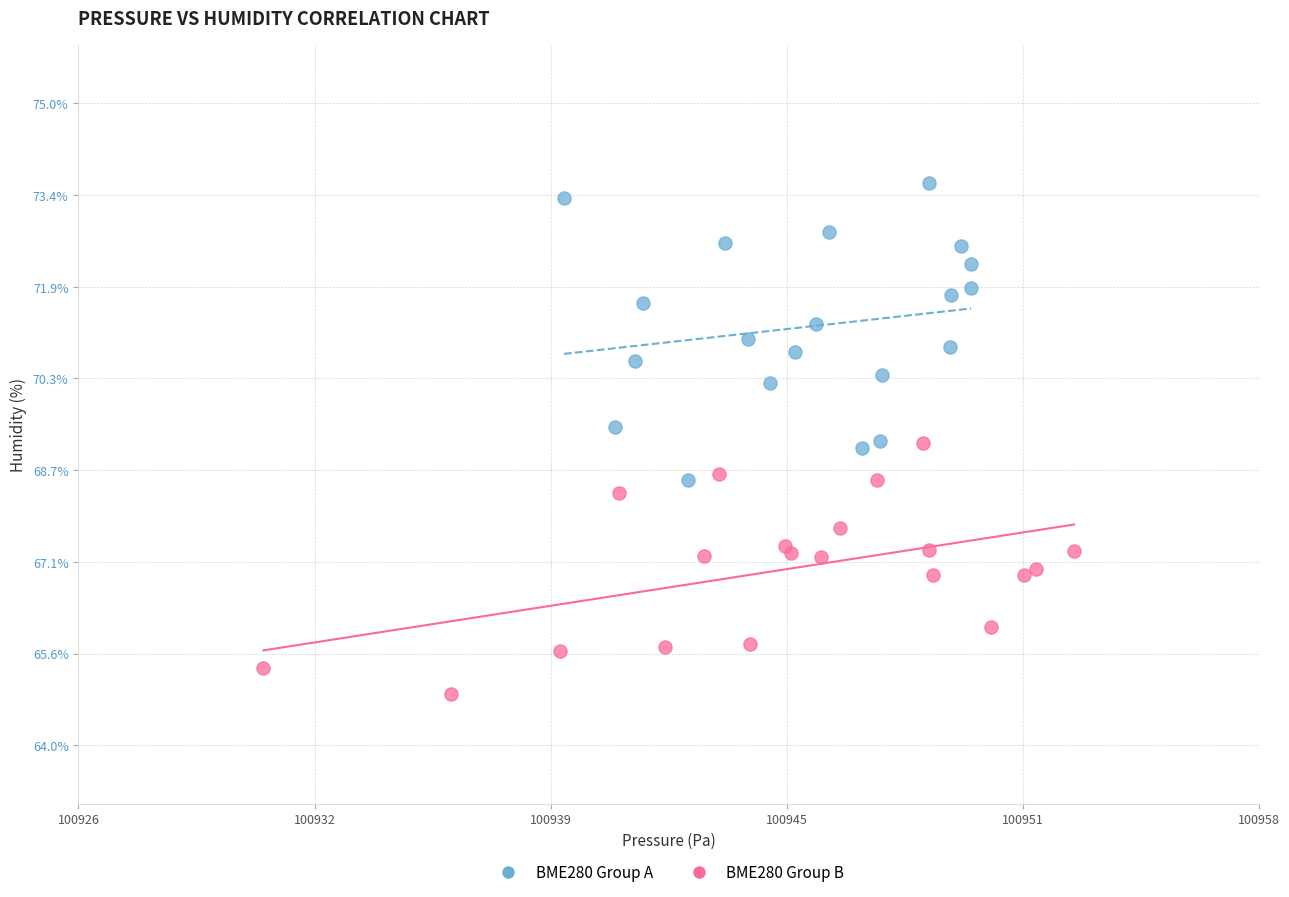

Which series reaches the minimum Y coordinate?

BME280 Group B